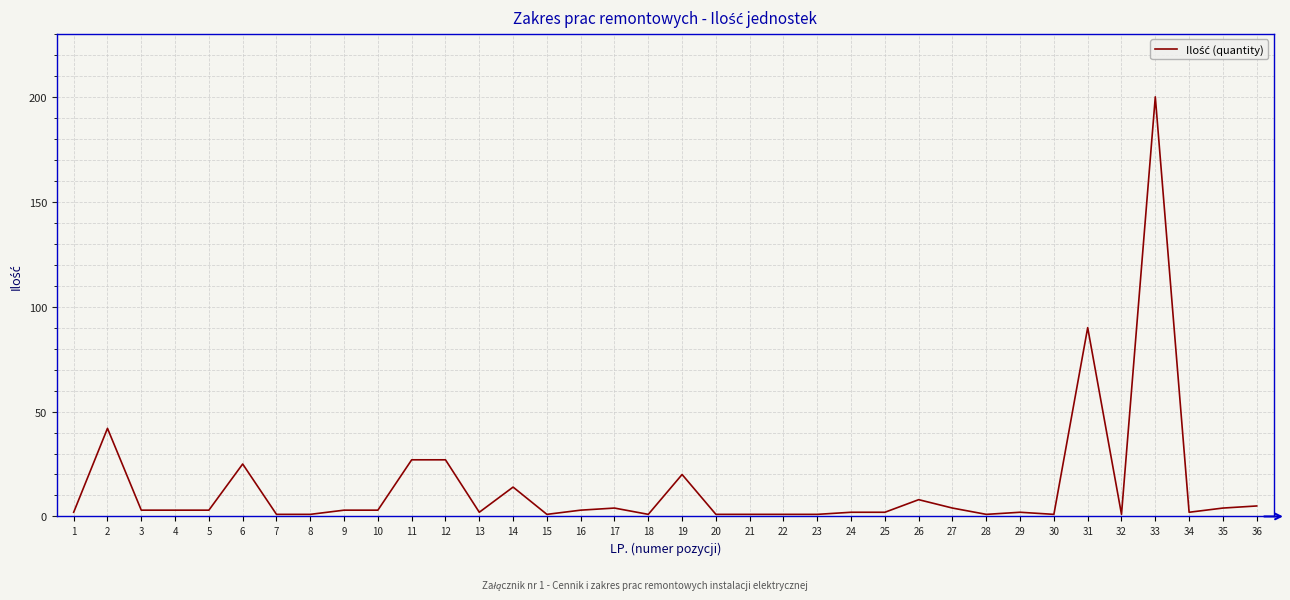

What is the difference between the maximum and minimum values?

199